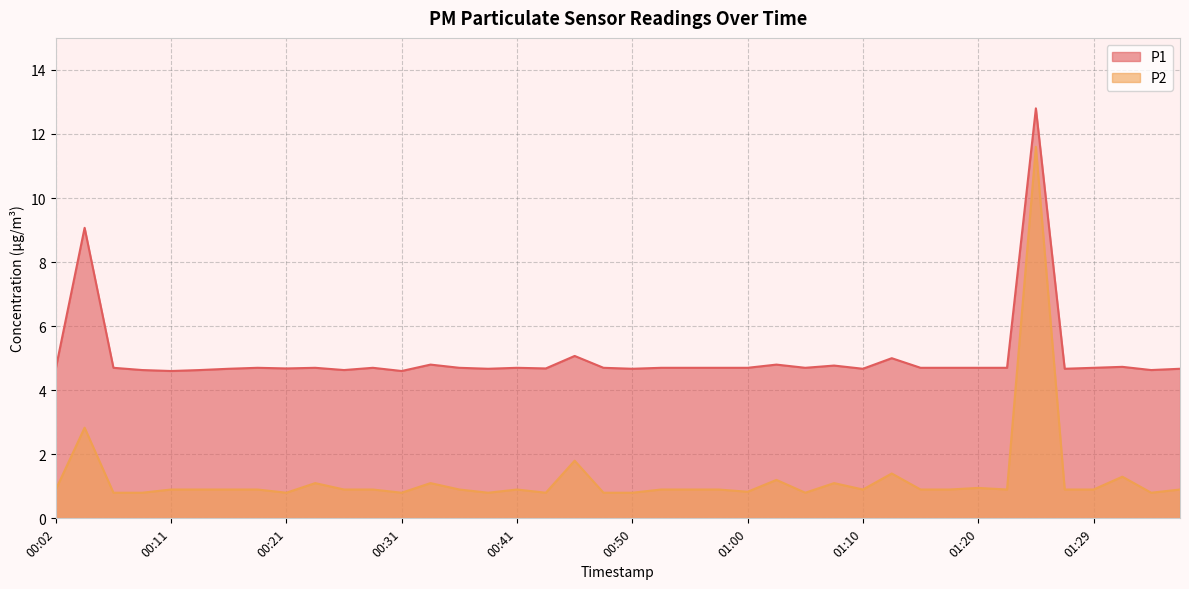

Rank the categories by P2 value from lowest to highest.

00:07, 00:09, 00:21, 00:31, 00:38, 00:43, 00:48, 00:50, 01:05, 01:34, 01:00, 00:02, 00:11, 00:14, 00:16, 00:19, 00:26, 00:28, 00:36, 00:41, 00:53, 00:55, 00:58, 01:10, 01:15, 01:17, 01:22, 01:27, 01:29, 01:37, 01:20, 00:24, 00:33, 01:07, 01:02, 01:32, 01:12, 00:46, 00:04, 01:24